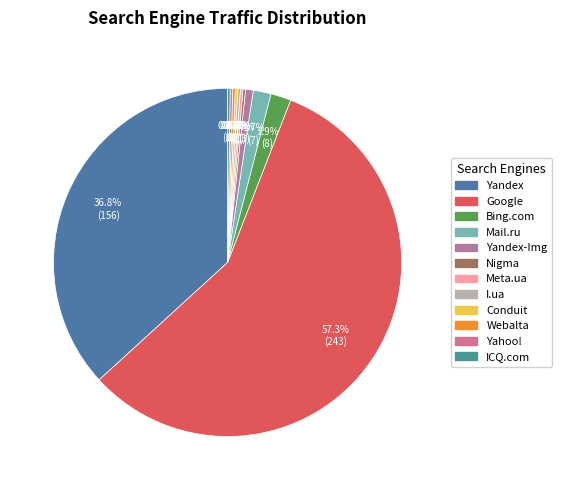

To the nearest percent, what is the average slice percentage?

8%